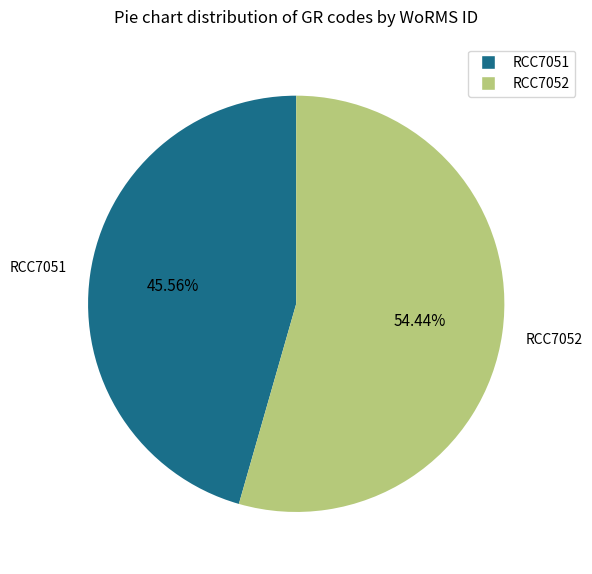

What is the smallest slice in the pie chart?

RCC7051